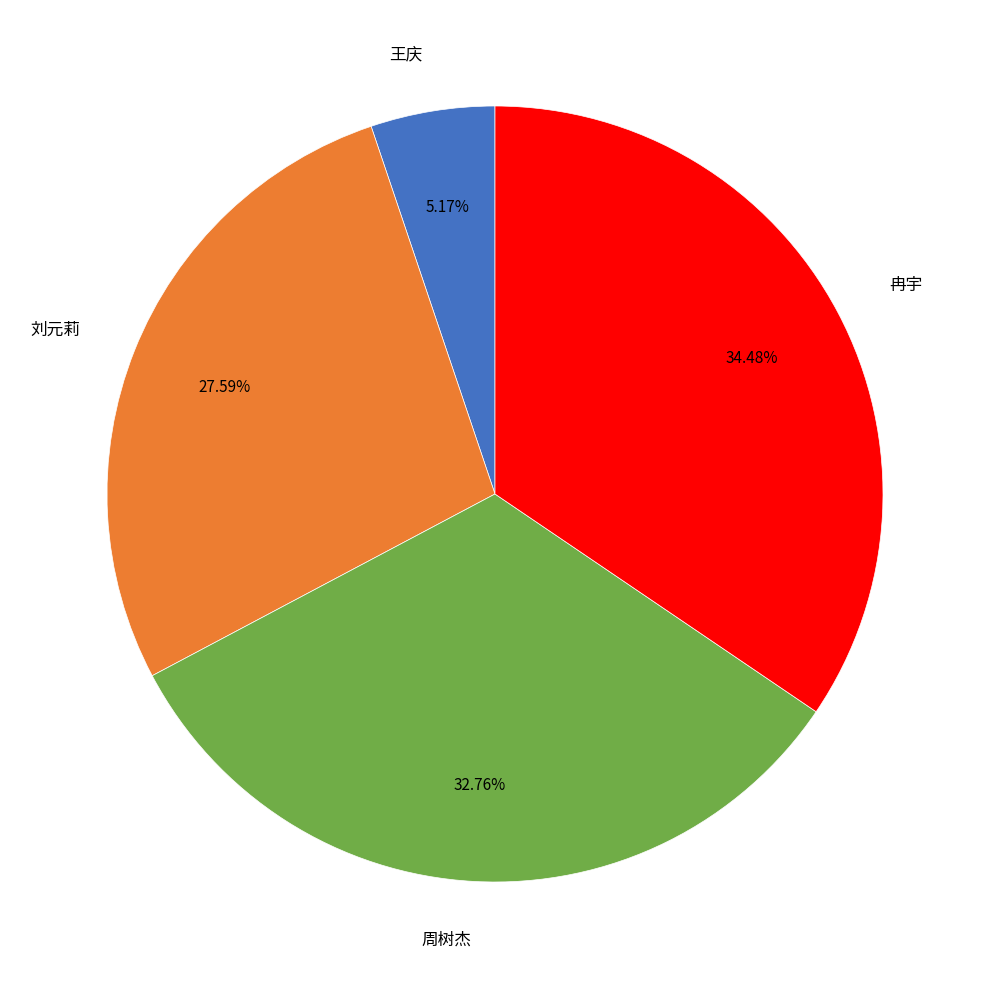

The 王庆 slice represents 13% of the pie. True or false?

False